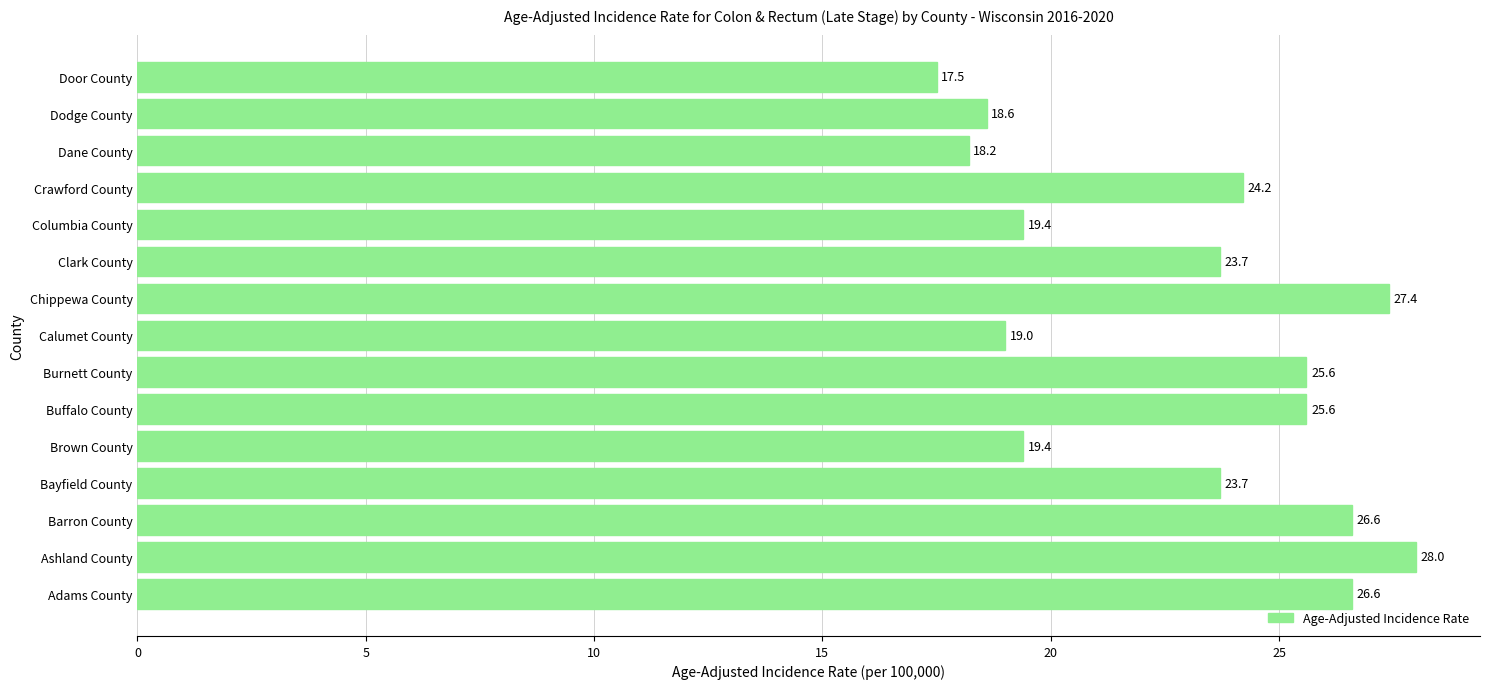

Reading top to bottom, extract all data points from this chart.

Door County=17.5	Dodge County=18.6	Dane County=18.2	Crawford County=24.2	Columbia County=19.4	Clark County=23.7	Chippewa County=27.4	Calumet County=19.0	Burnett County=25.6	Buffalo County=25.6	Brown County=19.4	Bayfield County=23.7	Barron County=26.6	Ashland County=28.0	Adams County=26.6